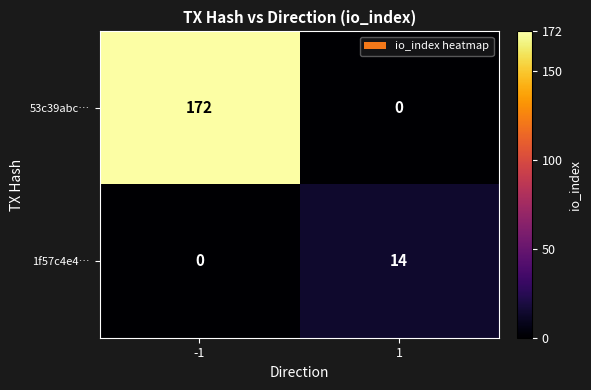

What is the approximate value of 1f57c4e4… at 1, to the nearest 10?

10